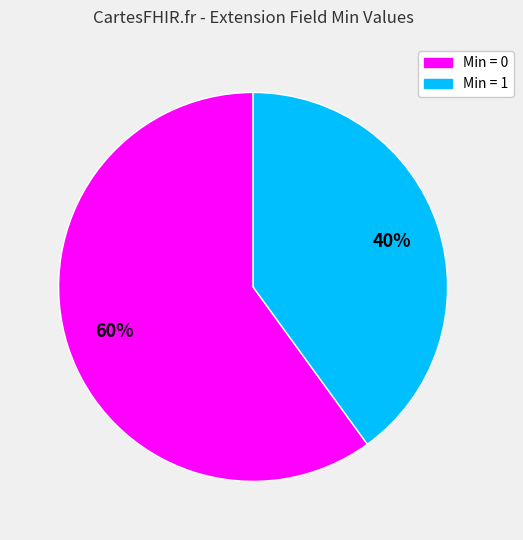

To the nearest percent, what is the average slice percentage?

50%